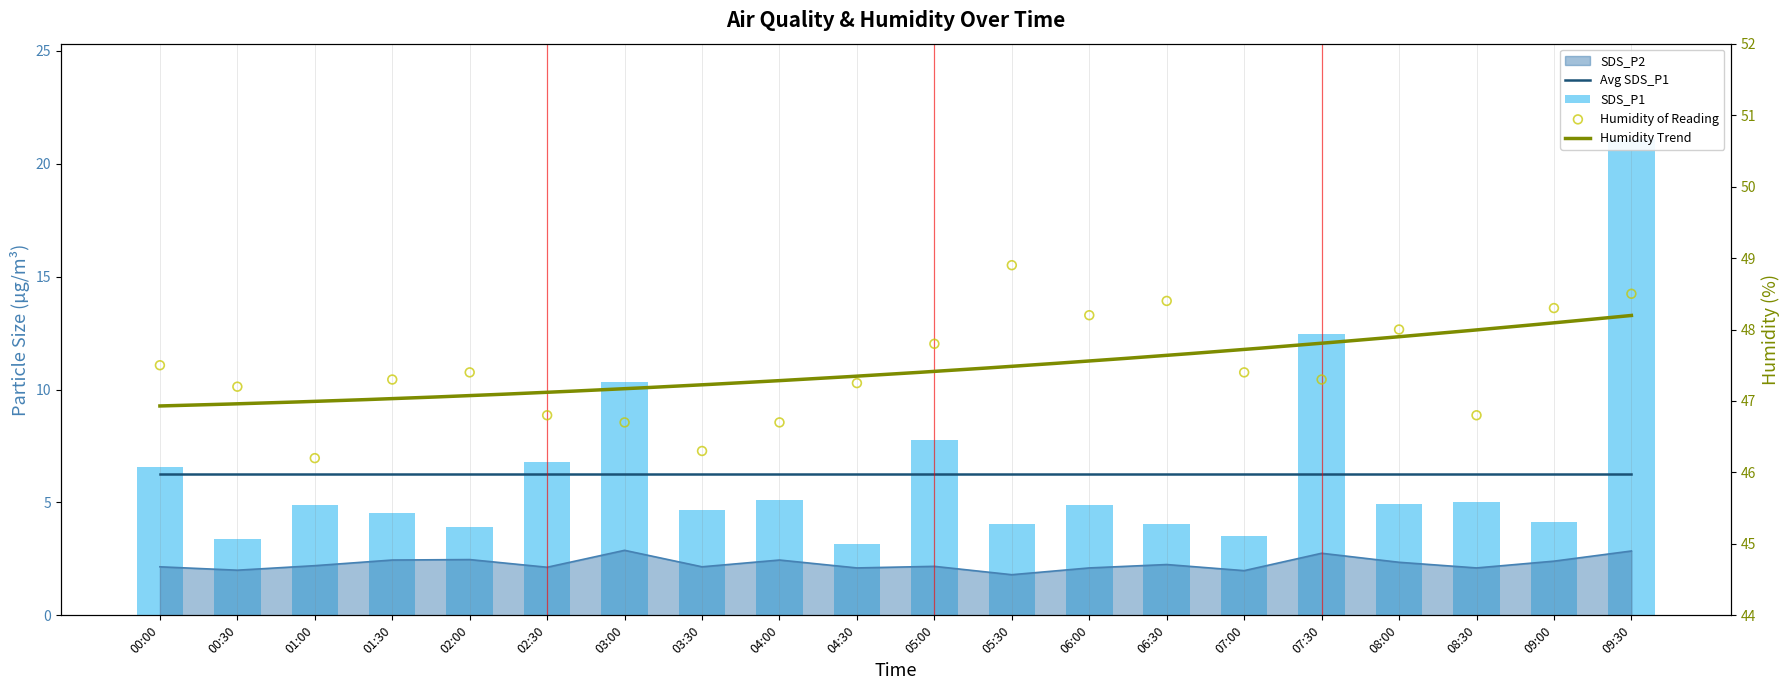

Which series contains the lowest Y value?

SDS_P2